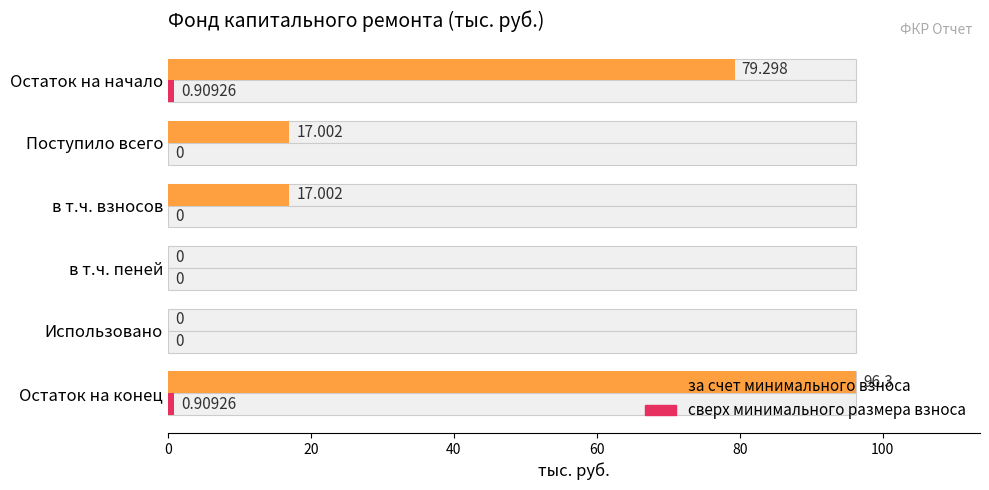

What is the sum of all сверх минимального размера взноса values?

1.8